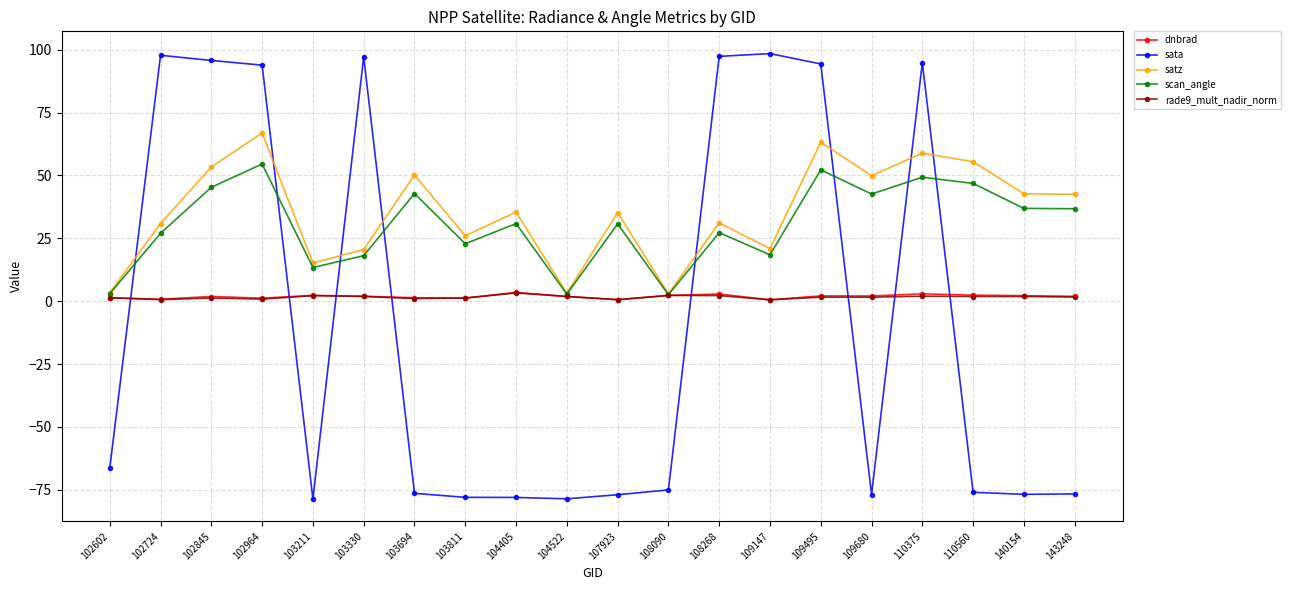

Which series ends up on top after the final intersection of sata and rade9_mult_nadir_norm?

rade9_mult_nadir_norm